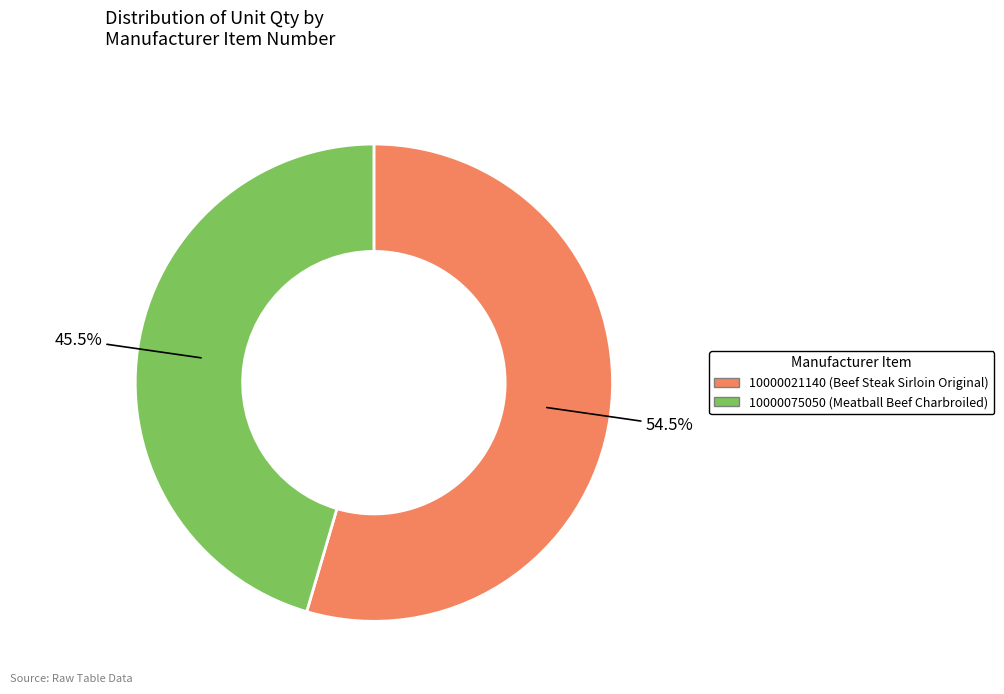

What is the total percentage of 10000021140 and 10000075050?

100.0%